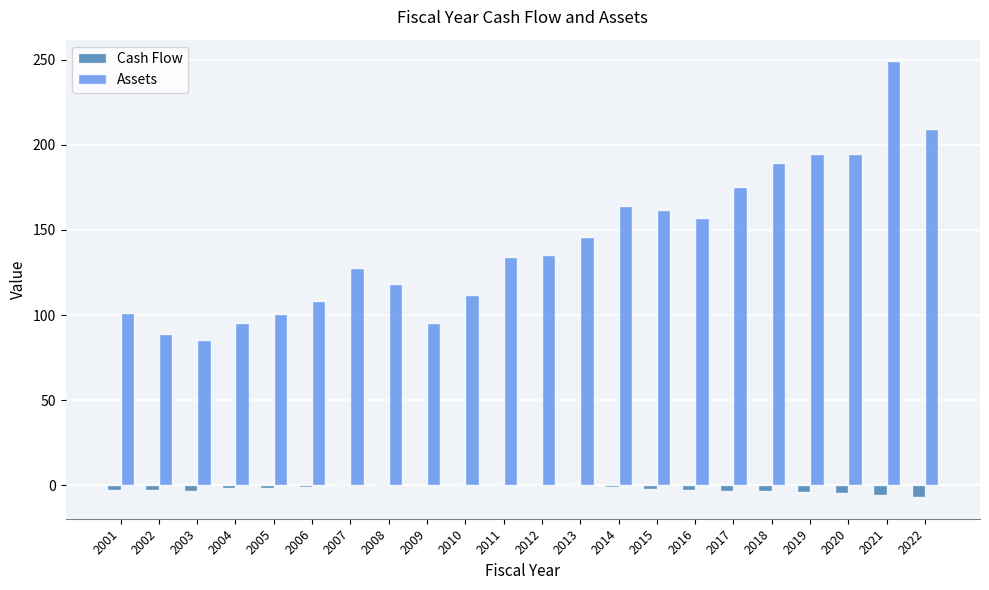

Are the bars horizontal?

No